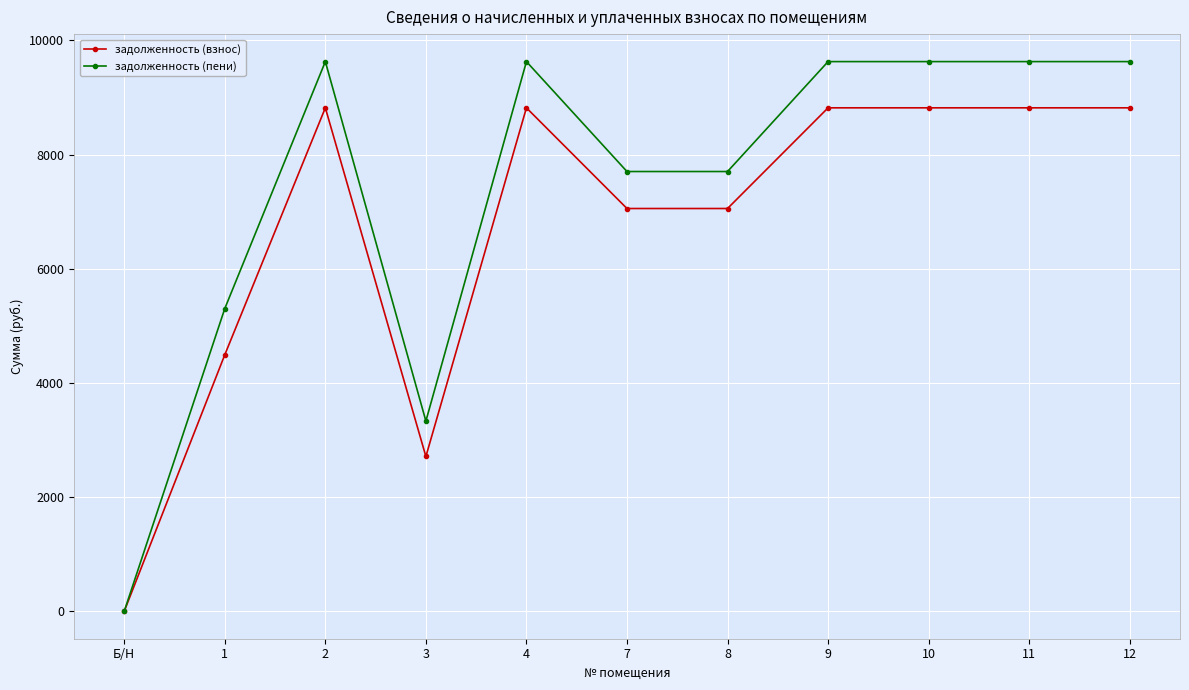

What is the average value of the задолженность (взнос) series?

6748.8